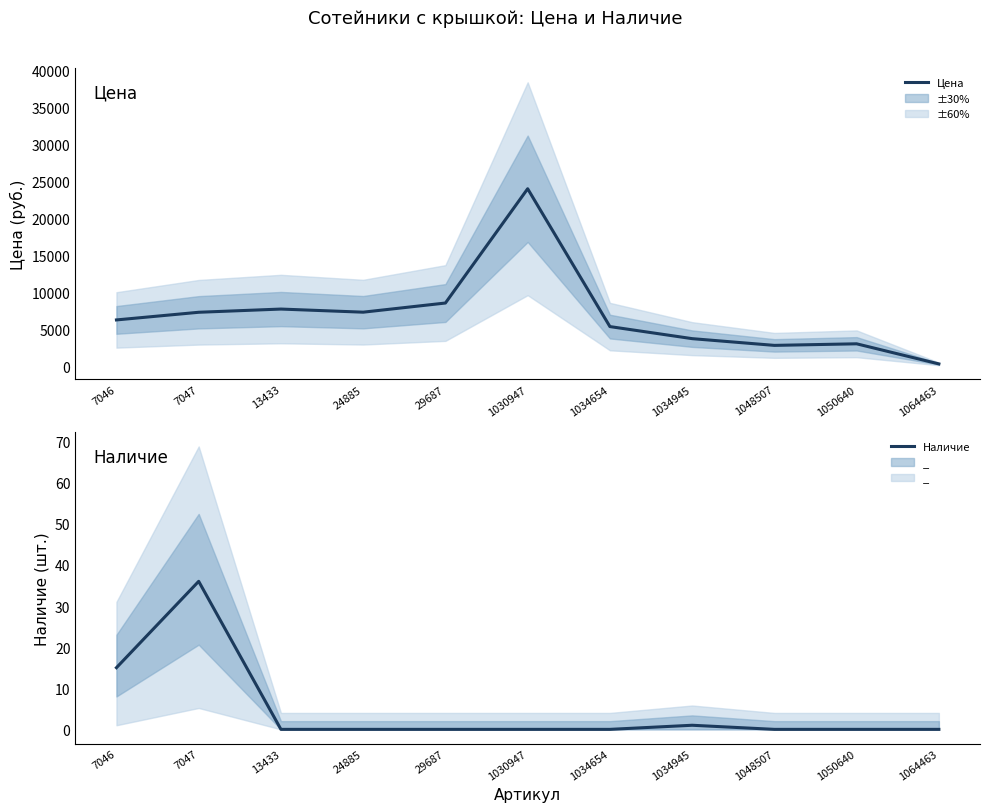

Reading left to right, transcribe all the data shown in this chart.

Цена: 6256	7292	7728	7305	8545	24021	5355	3721	2809	3022	300
Наличие: 15	36	0	0	0	0	0	1	0	0	0